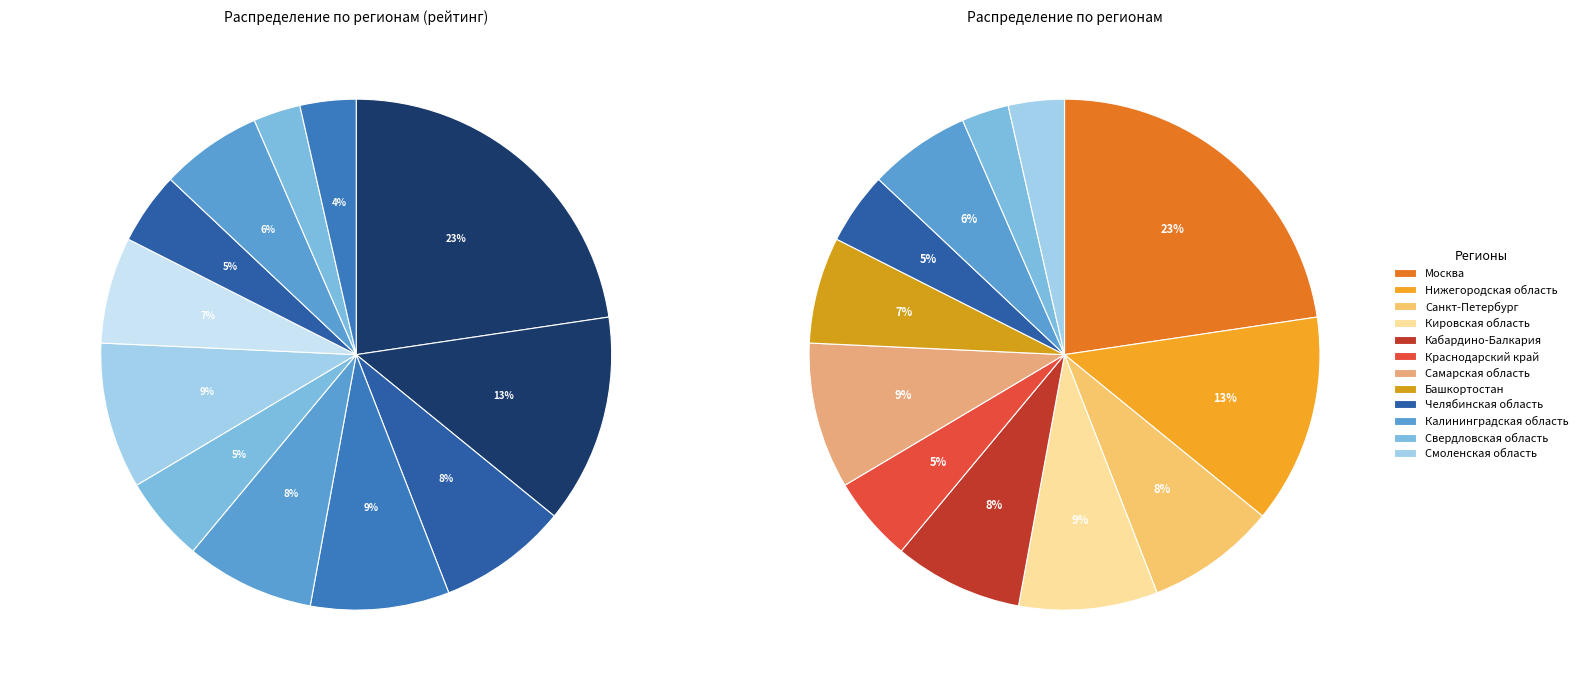

To the nearest percent, what is the difference between the Краснодарский край and Кабардино-Балкария slice percentages?

3%